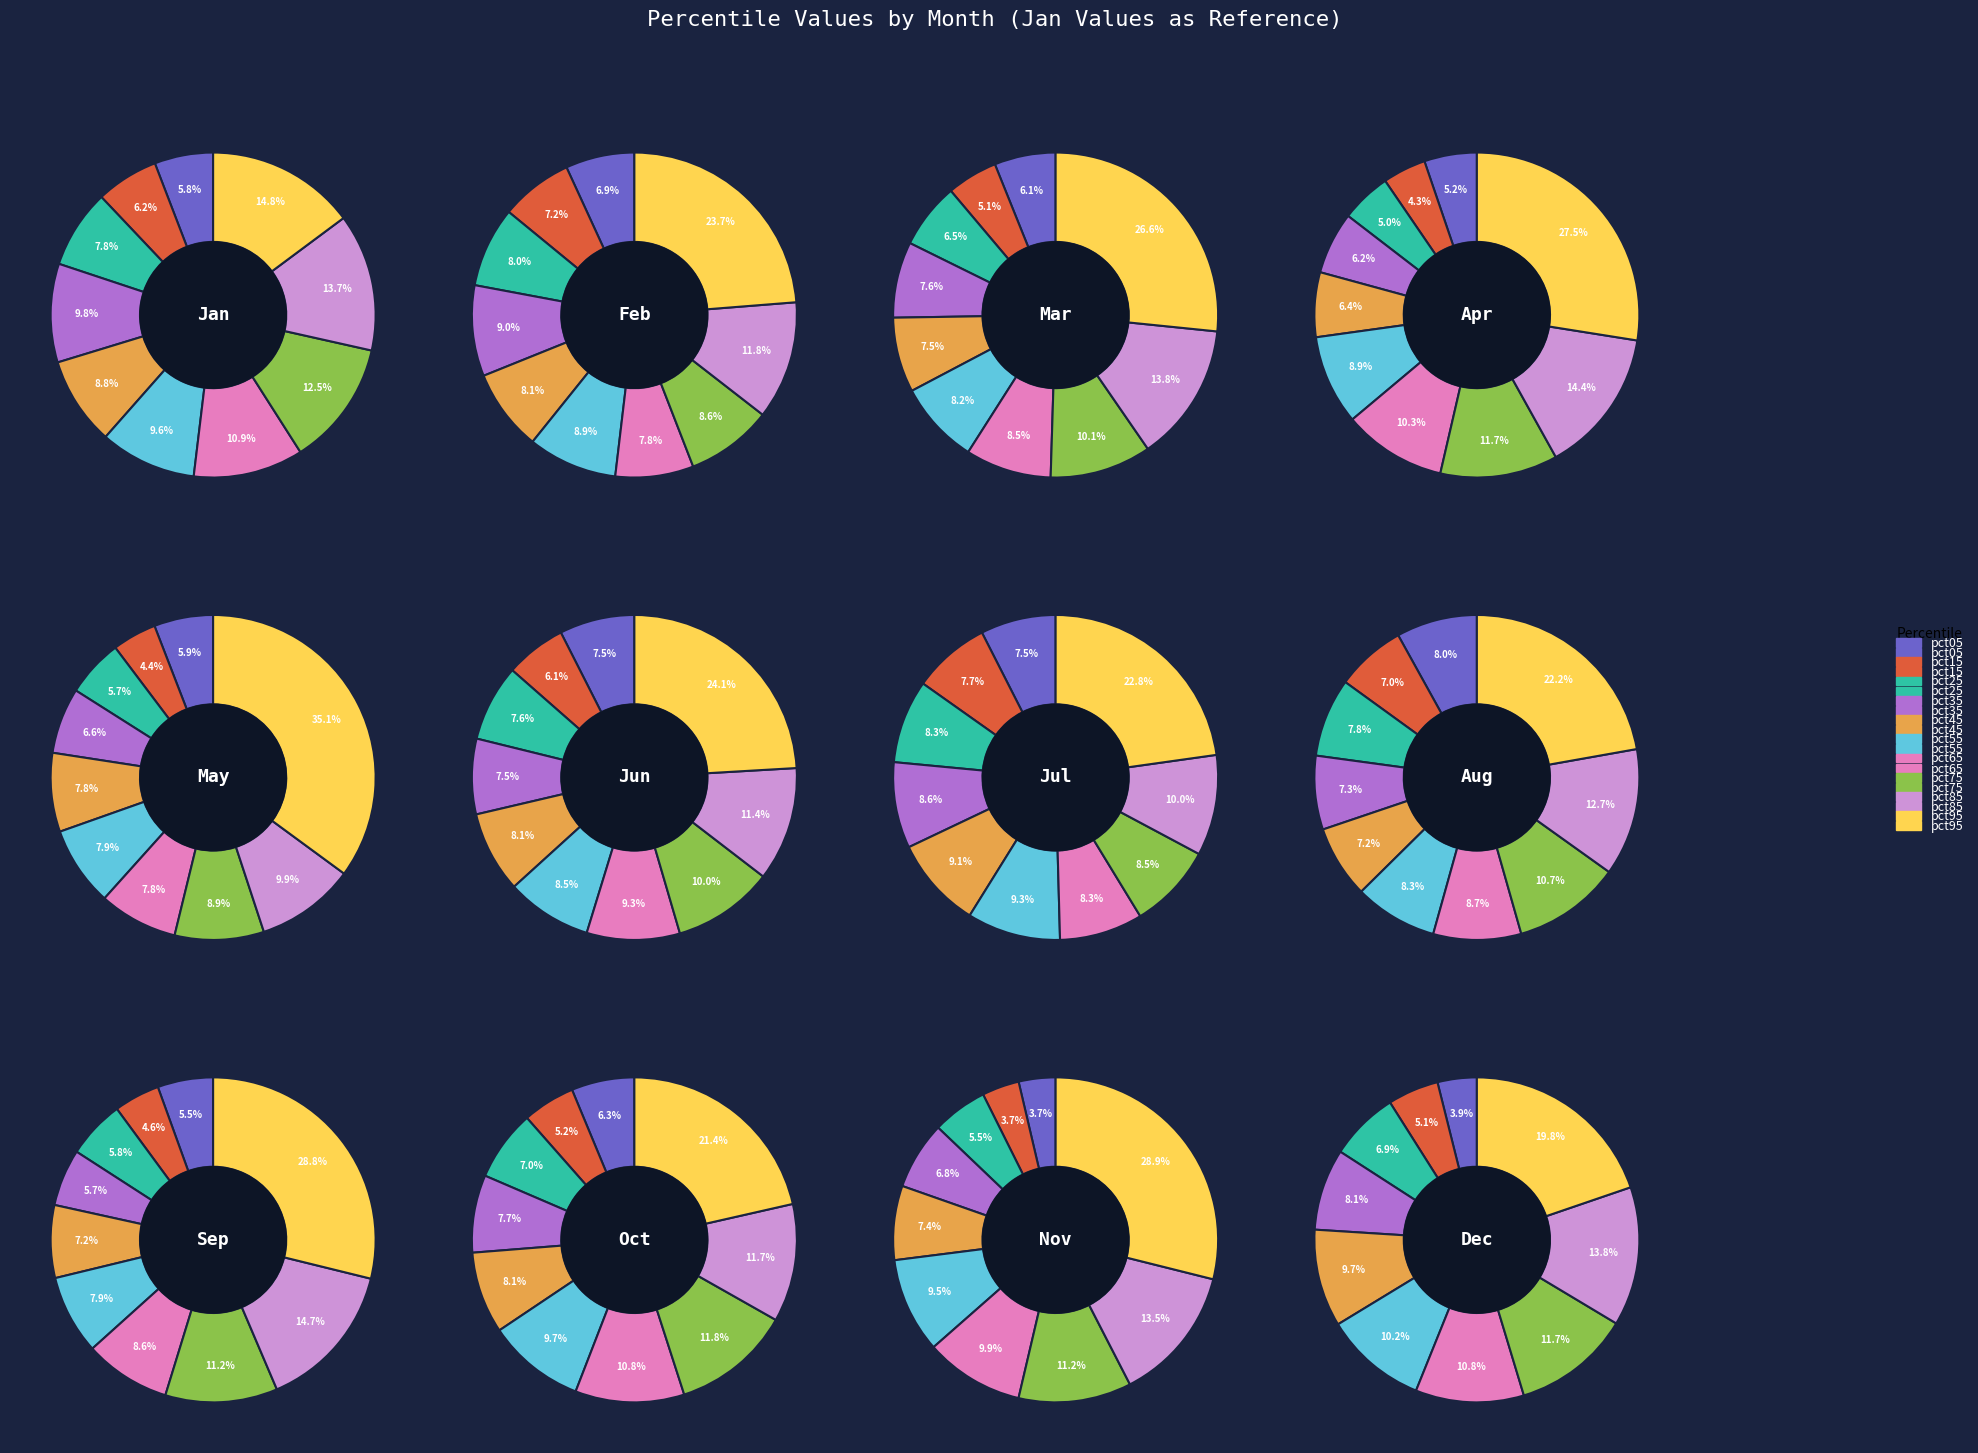

Which category has the smallest portion of the pie?

pct05